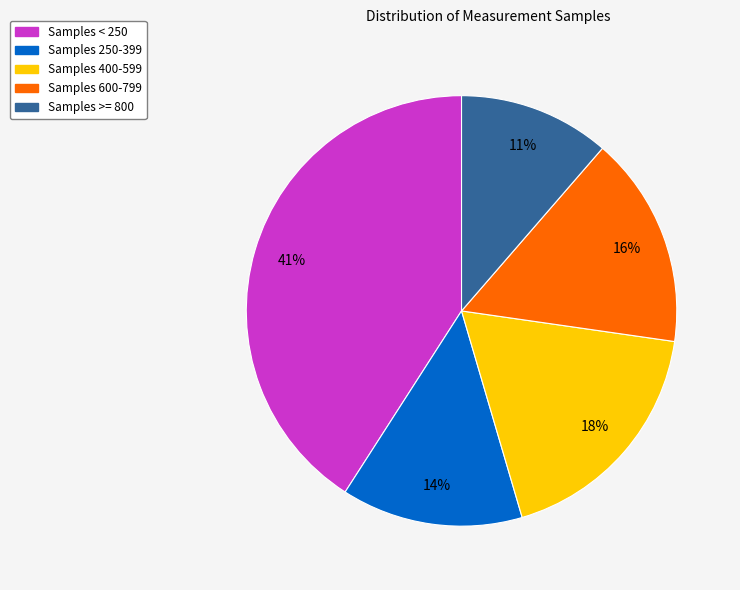

Is there any slice that represents more than half of the pie?

No